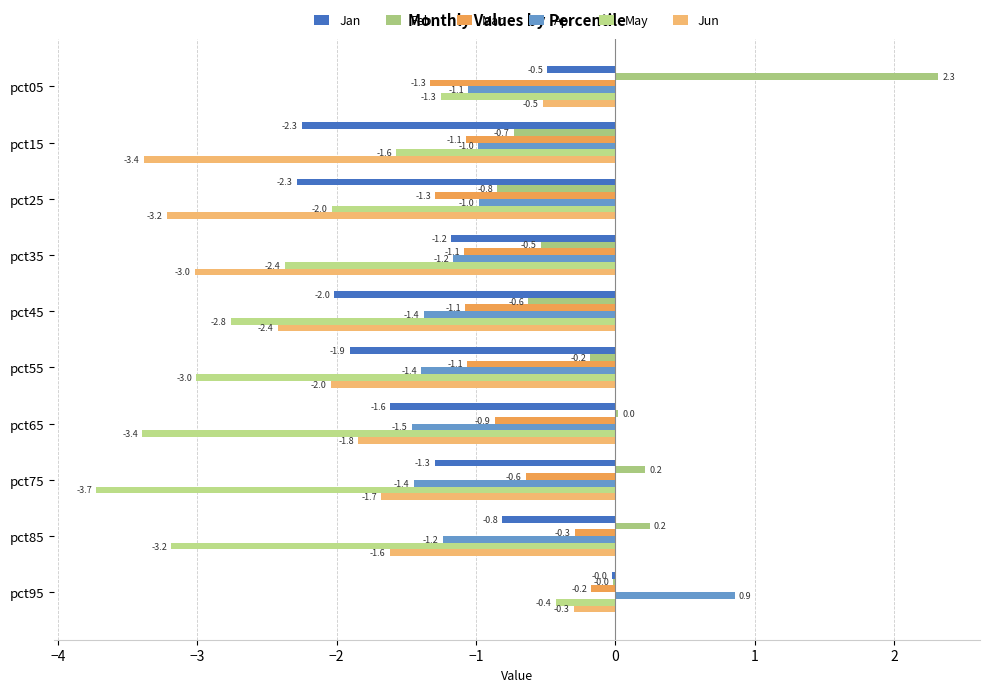

What is the difference between the second highest and second lowest values in the May series?

2.1